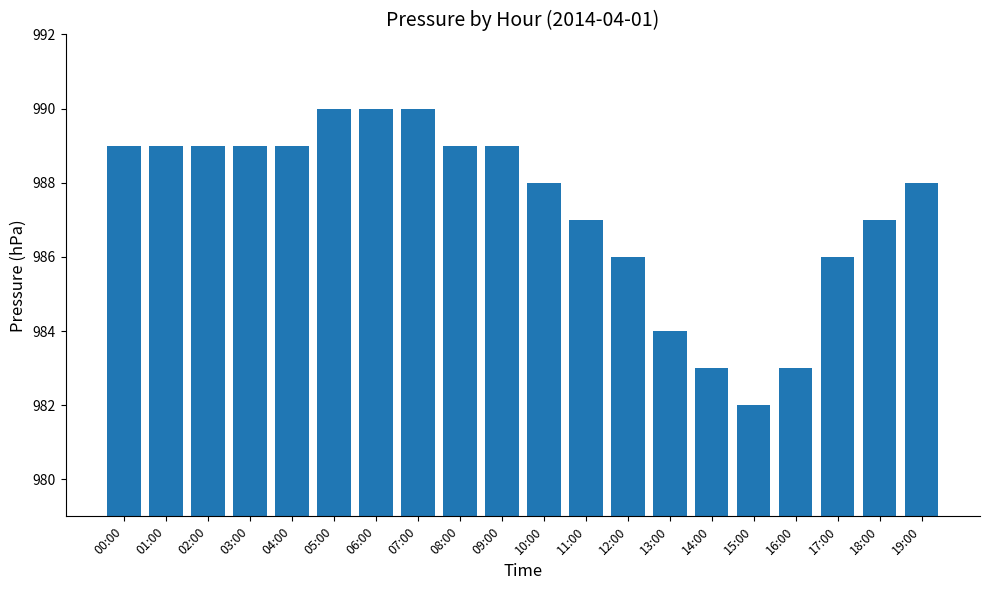

How many series are shown in this chart?

1